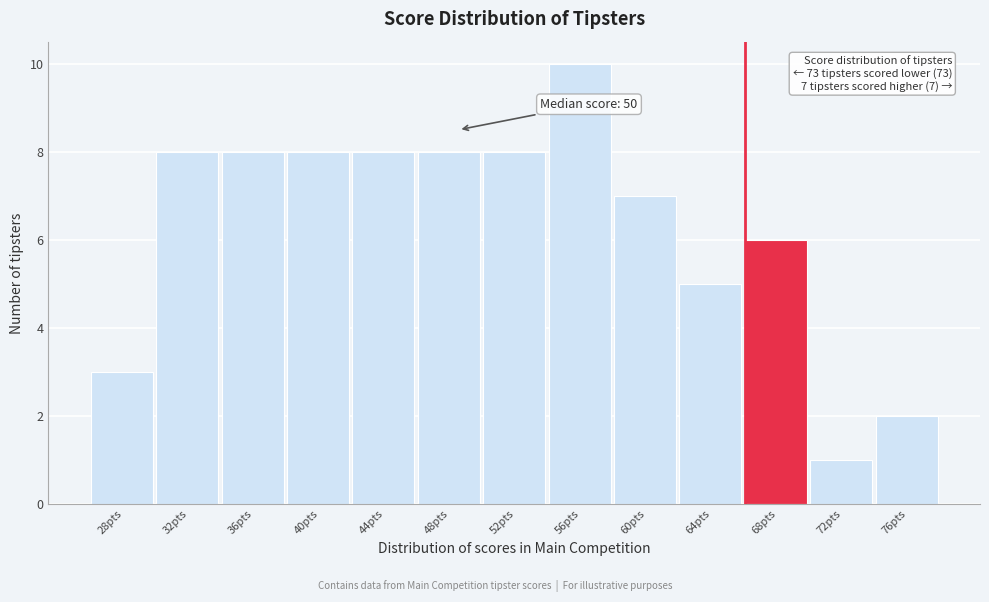

Reading left to right, what are all the values shown in this chart?

3	8	8	8	8	8	8	10	7	5	6	1	2